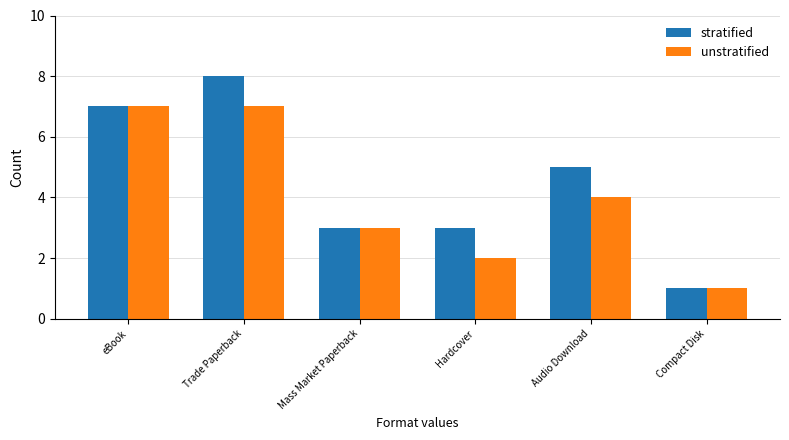

What is the minimum value for unstratified?

1